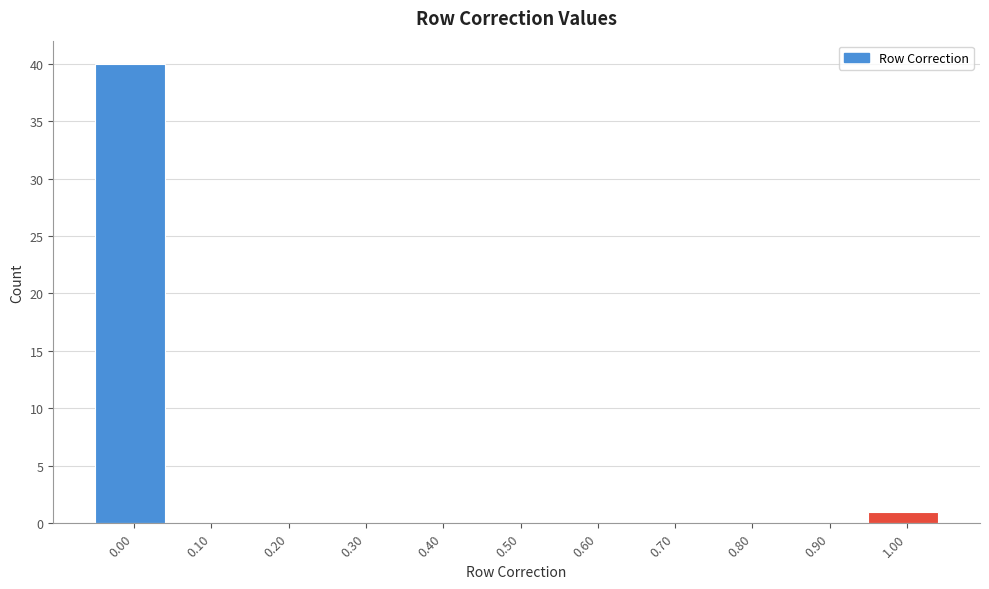

Reading right to left, what are all the values shown in this chart?

1.00=1	0.90=0	0.80=0	0.70=0	0.60=0	0.50=0	0.40=0	0.30=0	0.20=0	0.10=0	0.00=40